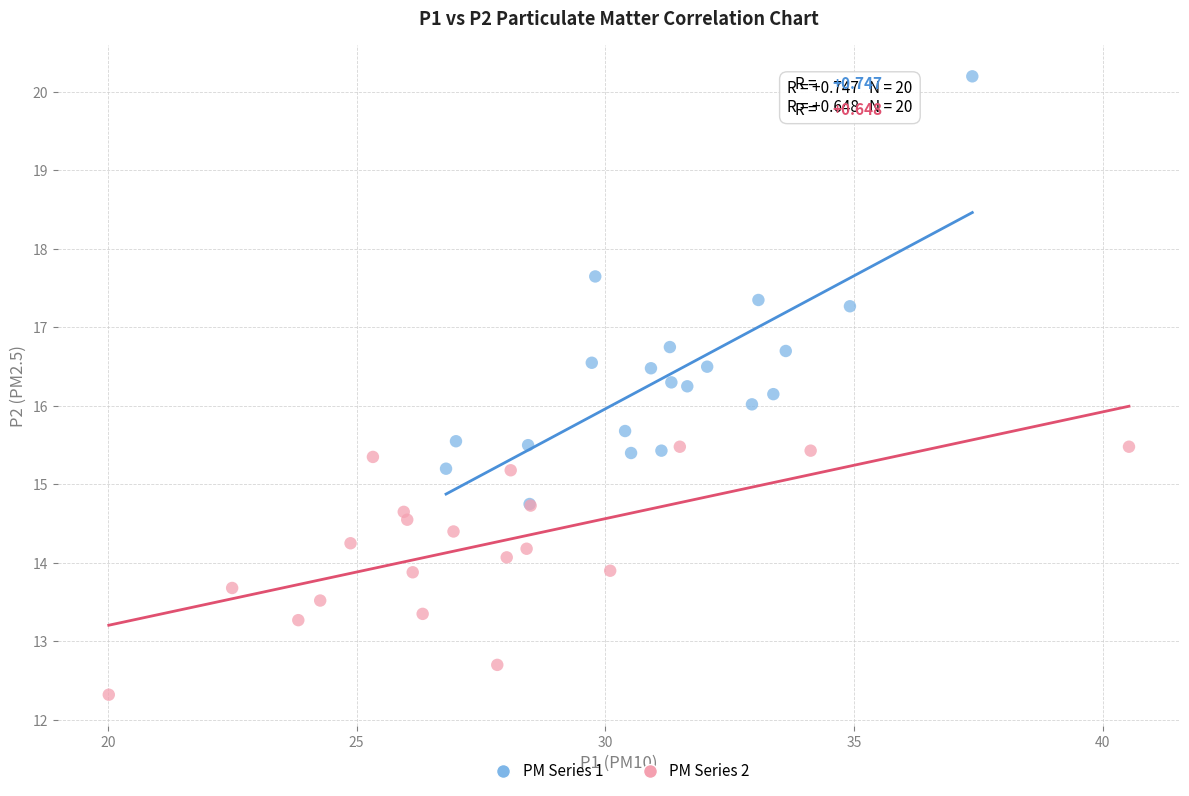

Which series contains the highest Y value?

PM Series 1